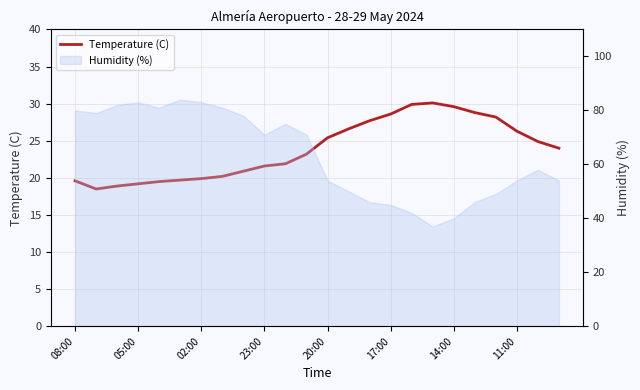

What is the ratio of the value at 08:00 to the value at 14:00?

0.7